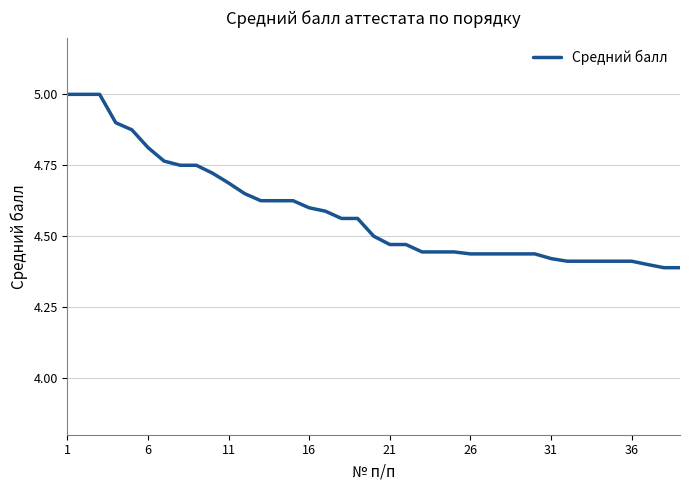

What is the difference between the maximum and second lowest values?

0.6